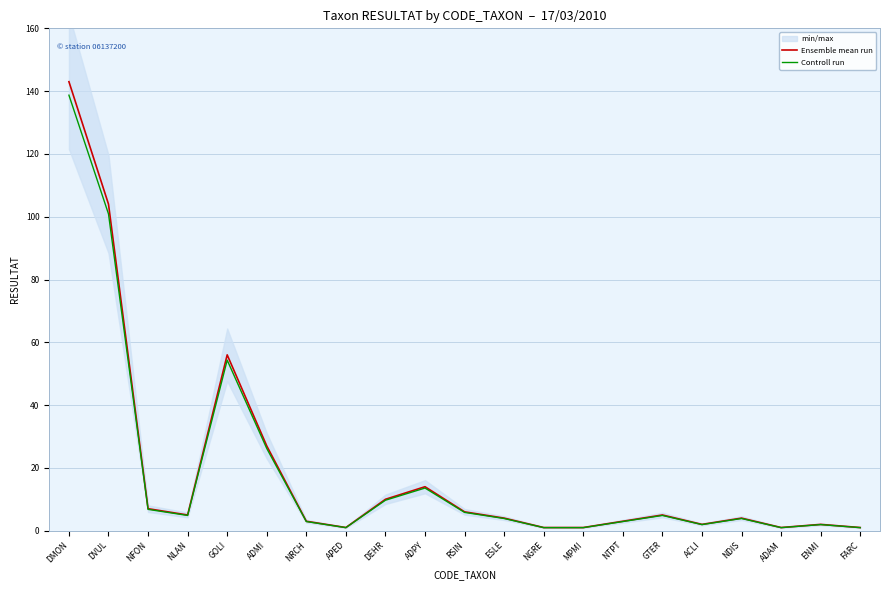

How many data points in Controll run are above 3?

12